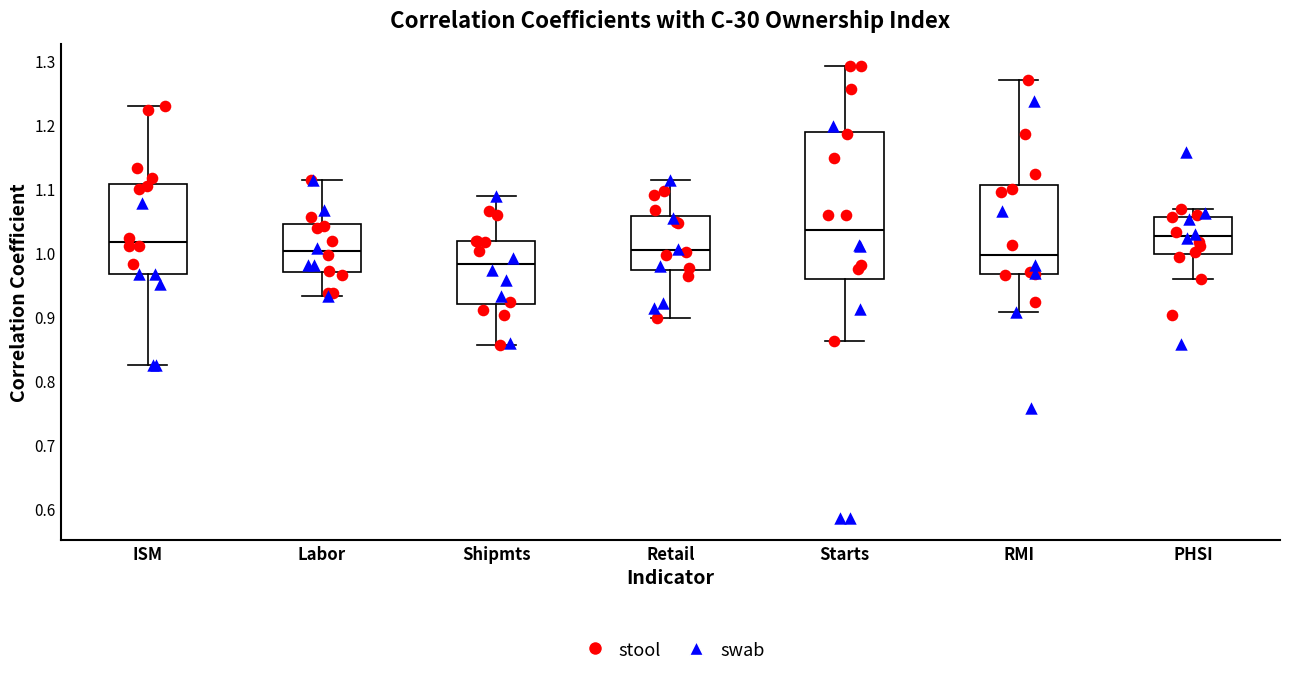

Reading left to right, read every box against the y-axis: the position of its median line, the range the box covers, and the ends of its whiskers. The values are not printed on the chart, so give them approximately, as read against the axis.

ISM: median 1.02, box 0.97 to 1.11, whiskers 0.82 to 1.23
Labor: median 1.00, box 0.97 to 1.04, whiskers 0.93 to 1.11
Shipmts: median 0.98, box 0.92 to 1.02, whiskers 0.86 to 1.09
Retail: median 1.00, box 0.97 to 1.06, whiskers 0.90 to 1.11
Starts: median 1.04, box 0.96 to 1.19, whiskers 0.86 to 1.29
RMI: median 1.00, box 0.97 to 1.11, whiskers 0.91 to 1.27
PHSI: median 1.03, box 1.00 to 1.06, whiskers 0.96 to 1.07